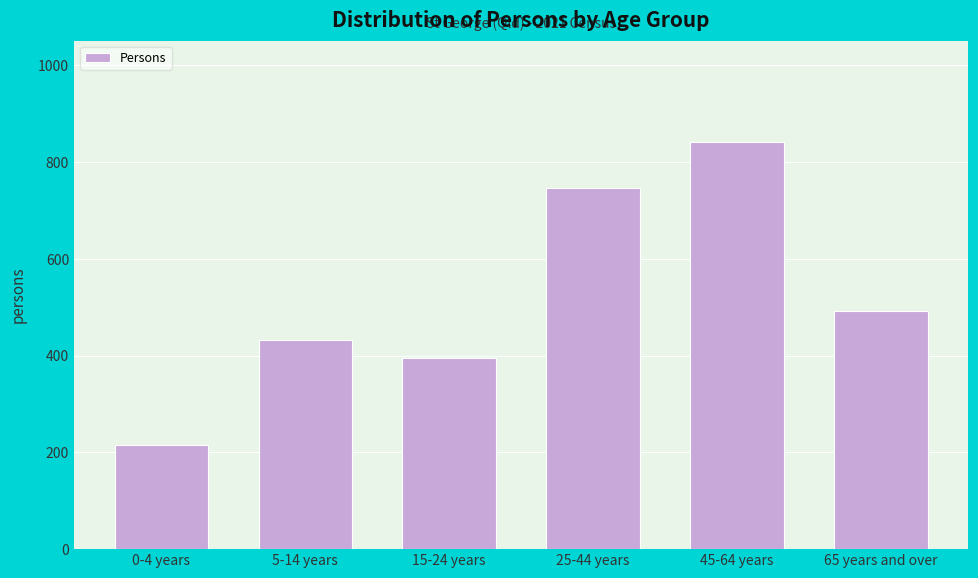

Reading left to right, list all the values displayed in this chart.

0-4 years=215	5-14 years=433	15-24 years=395	25-44 years=746	45-64 years=841	65 years and over=493